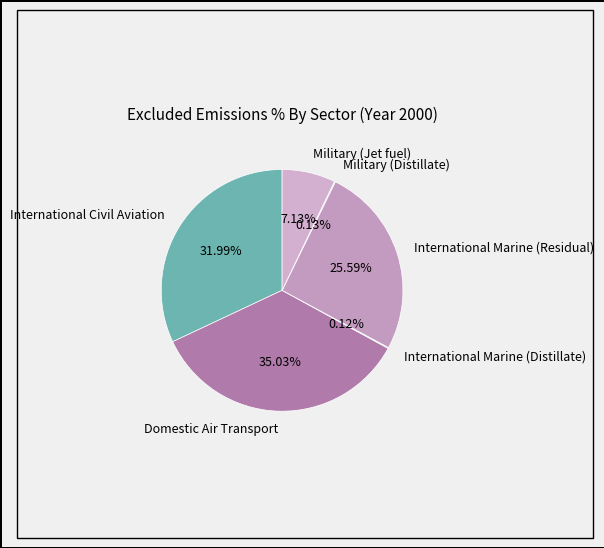

What percentage is the International Civil Aviation slice, to the nearest percent?

32%